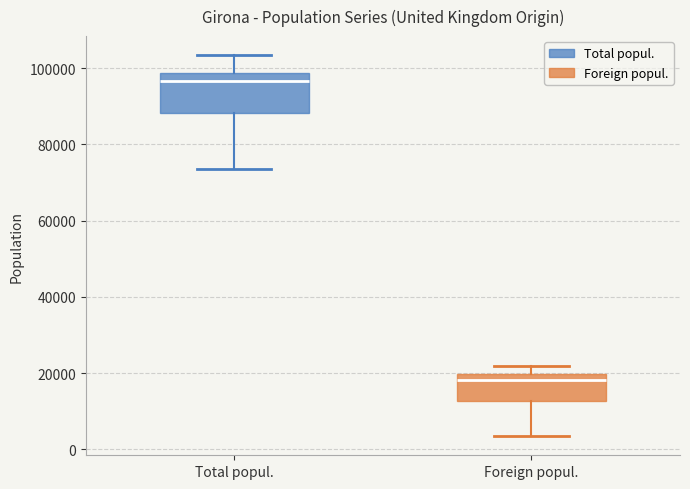

Reading left to right, transcribe this box plot: for each box, give where its median line is, the range the box spans, and where its two whiskers end, as read against the y-axis. The values are not printed on the chart, so give them approximately, as read against the axis.

Total popul.: median 96000, box 88000 to 98000, whiskers 74000 to 104000
Foreign popul.: median 18000, box 12000 to 20000, whiskers 4000 to 22000